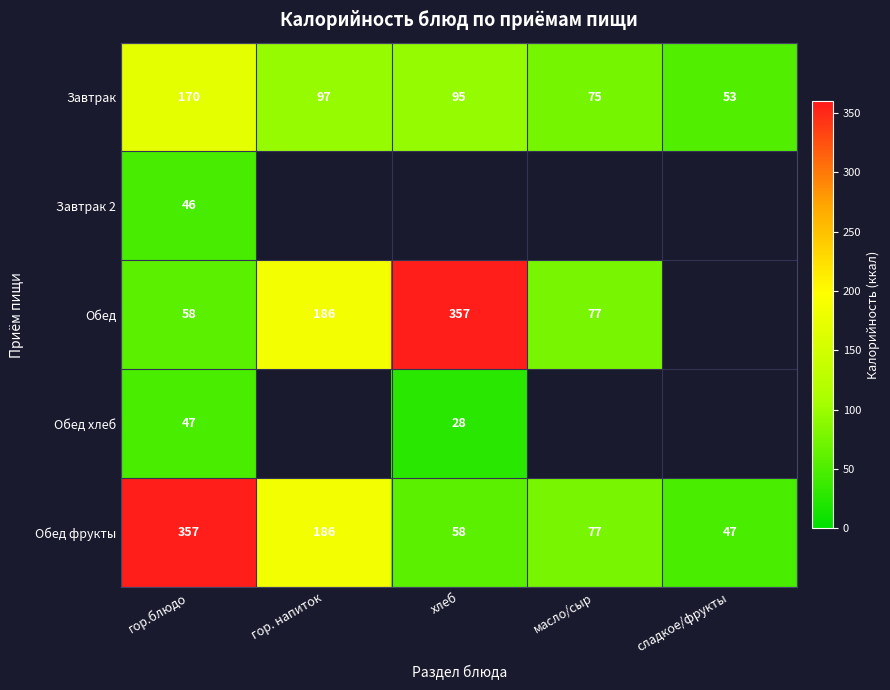

Which has a higher value, гор.блюдо or сладкое/фрукты?

гор.блюдо